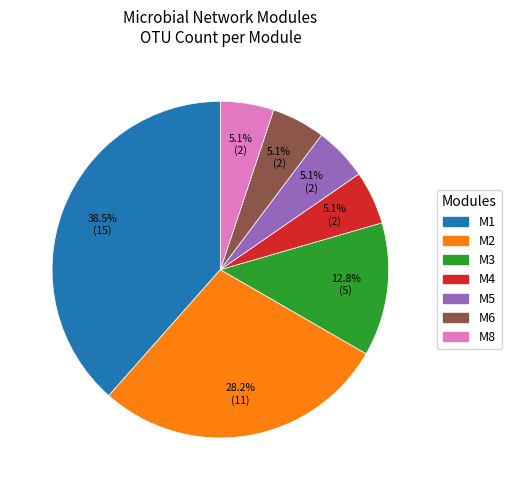

What percentage is NOT represented by M6?

94.9%